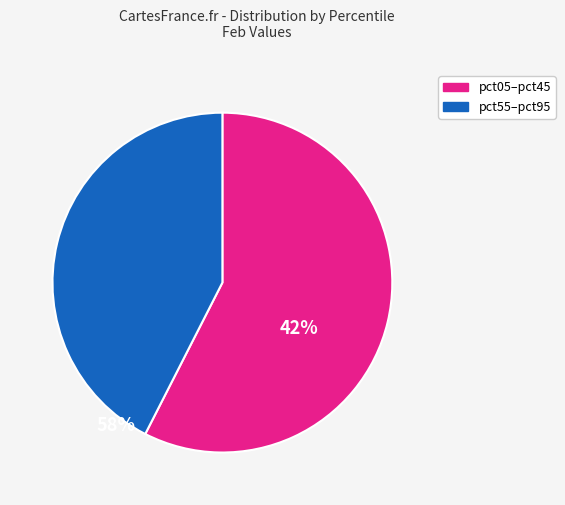

How many segments does this pie chart have?

2